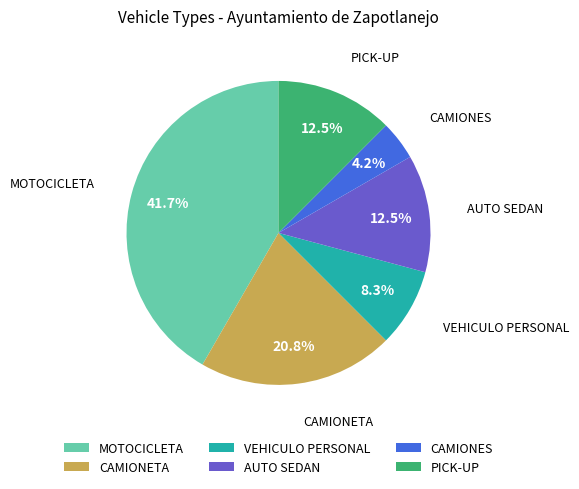

What percentage is NOT represented by MOTOCICLETA?

58.3%